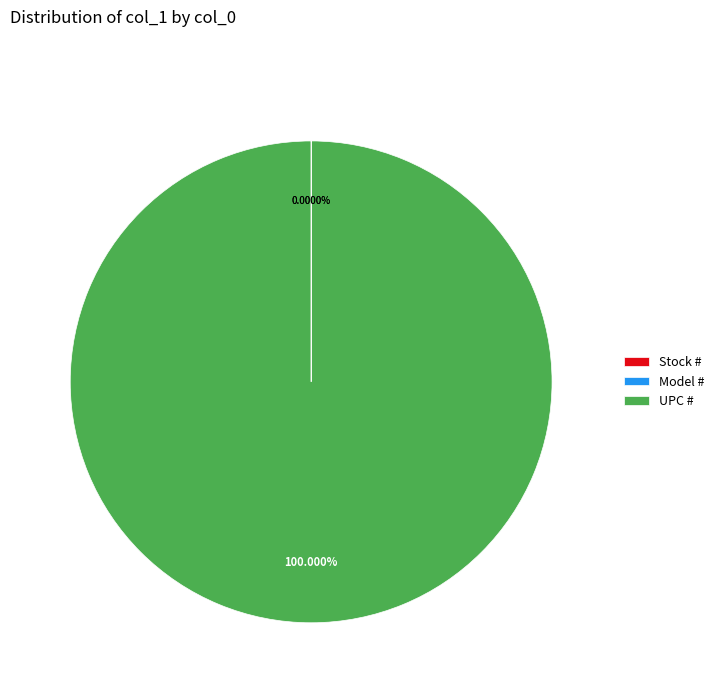

How many slices are in this pie chart?

3